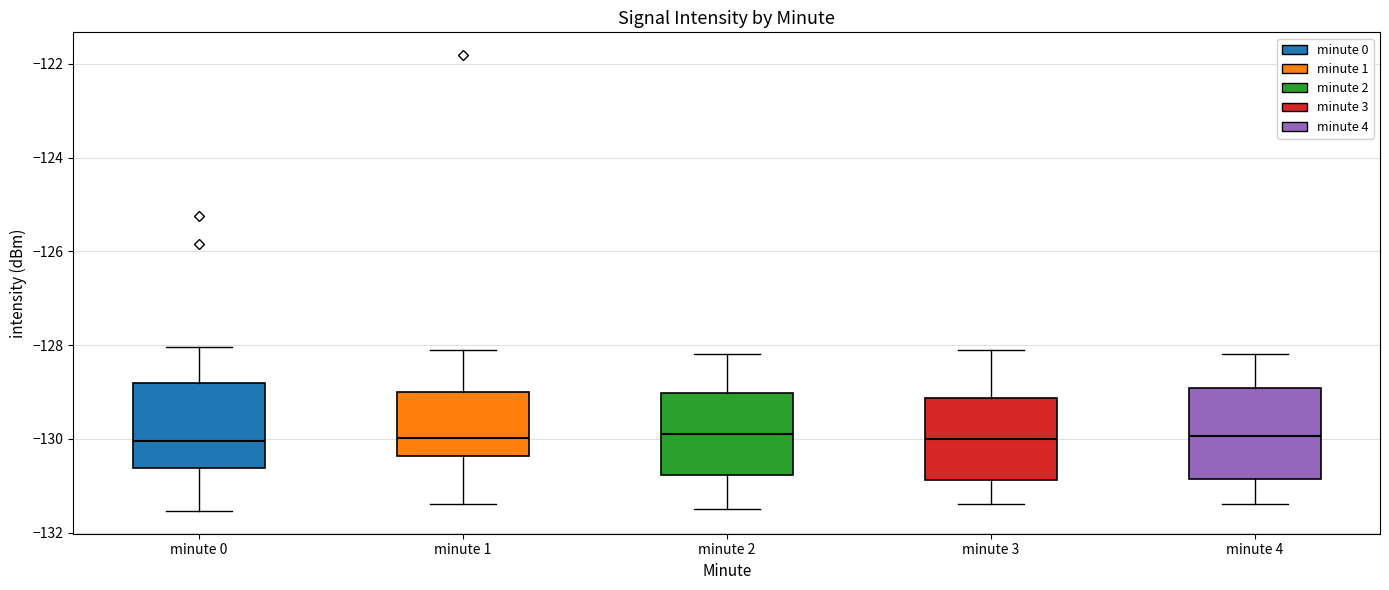

Reading left to right, read every box against the y-axis: the position of its median line, the range the box covers, and the ends of its whiskers. The values are not printed on the chart, so give them approximately, as read against the axis.

minute 0: median -130.0, box -130.6 to -128.8, whiskers -131.6 to -128.0
minute 1: median -130.0, box -130.4 to -129.0, whiskers -131.4 to -128.0
minute 2: median -129.8, box -130.8 to -129.0, whiskers -131.4 to -128.2
minute 3: median -130.0, box -130.8 to -129.2, whiskers -131.4 to -128.0
minute 4: median -130.0, box -130.8 to -129.0, whiskers -131.4 to -128.2